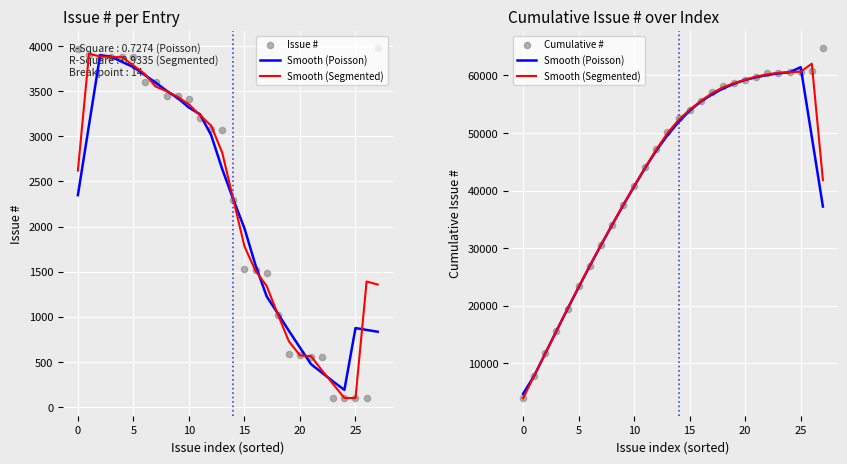

Which series contains the lowest Y value?

Issue #